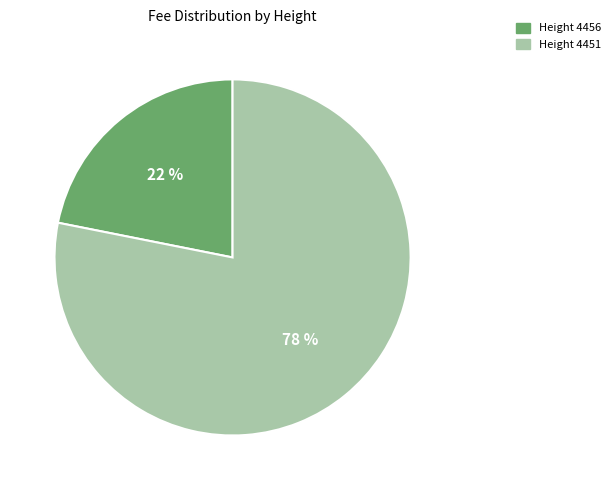

Which category has the biggest portion of the pie?

Height 4451